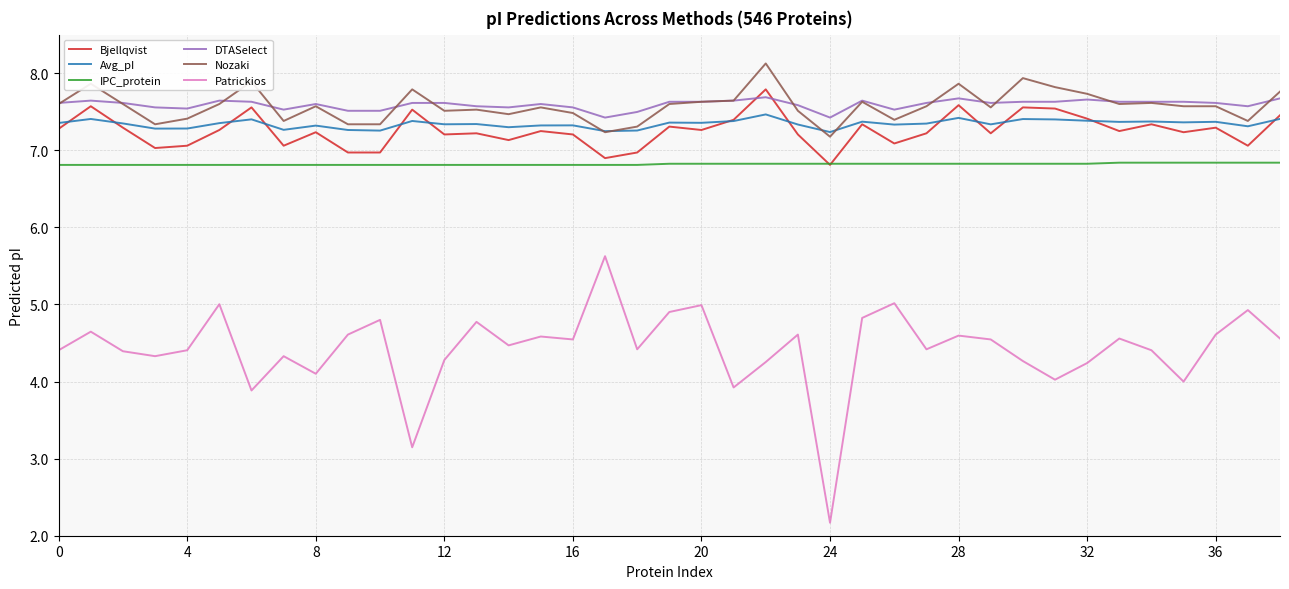

What is the smallest value displayed?

2.2